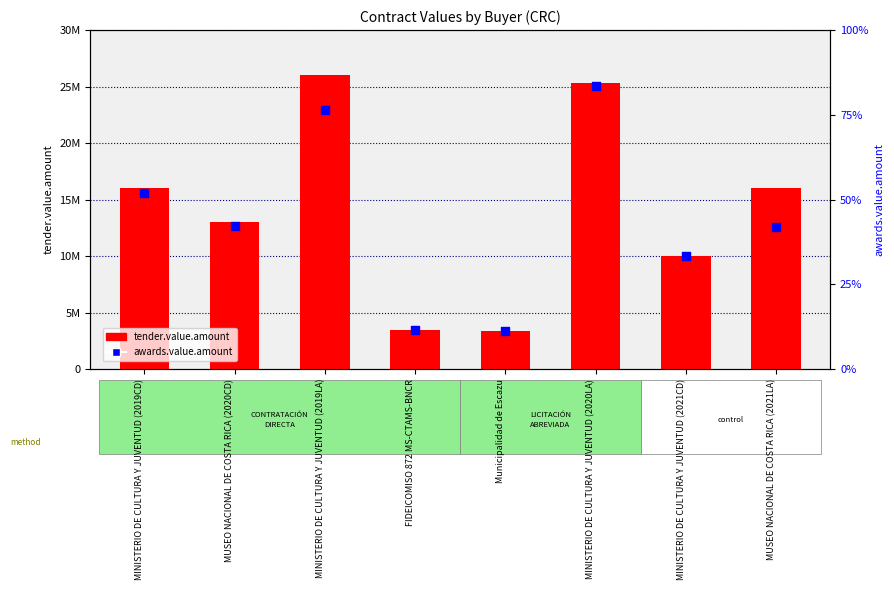

Which series contains the lowest Y value?

awards.value.amount